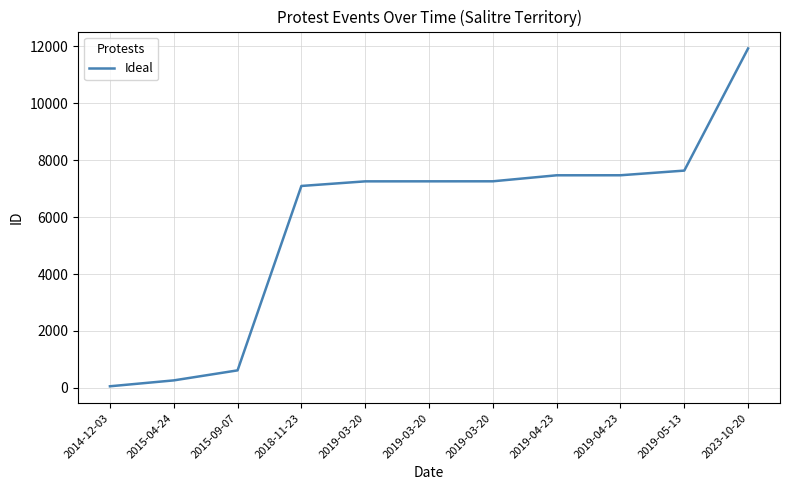

How many values are below 7258?

5